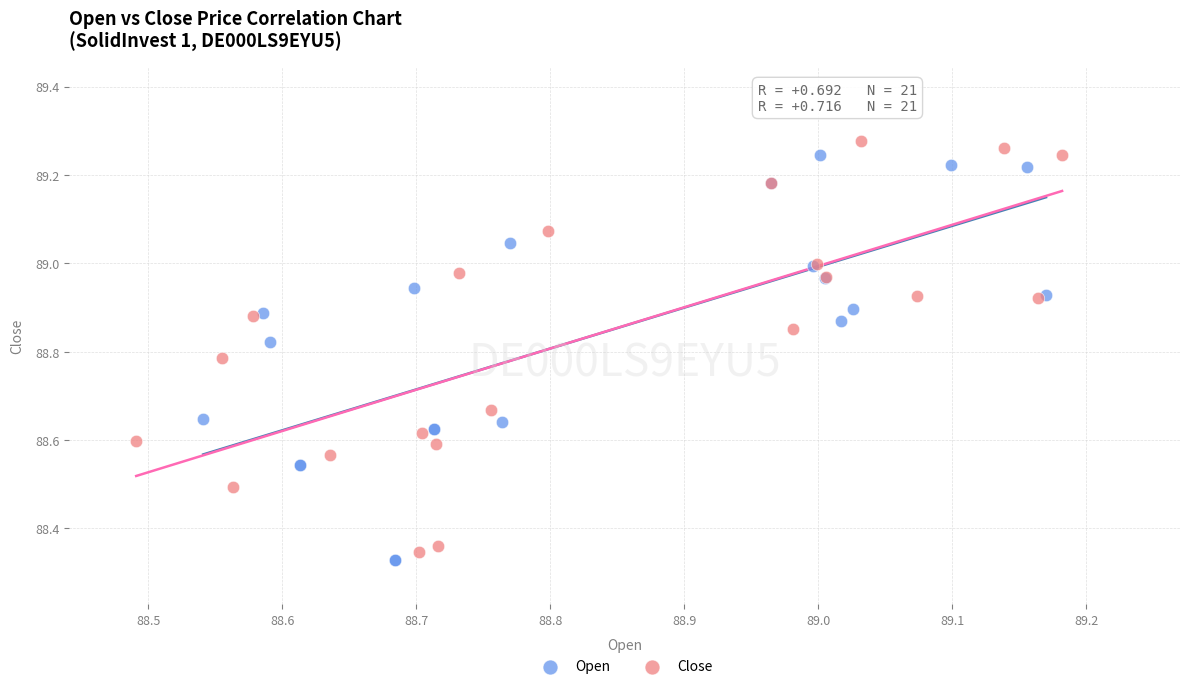

What are all the series names shown in the legend?

Open, Close